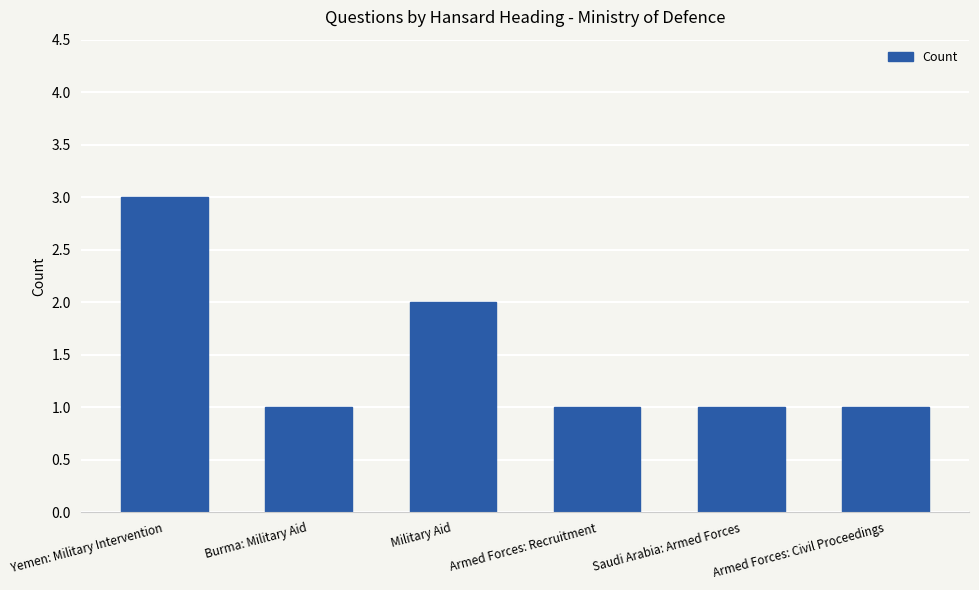

Reading left to right, extract all data points from this chart.

Yemen: Military Intervention=3	Burma: Military Aid=1	Military Aid=2	Armed Forces: Recruitment=1	Saudi Arabia: Armed Forces=1	Armed Forces: Civil Proceedings=1